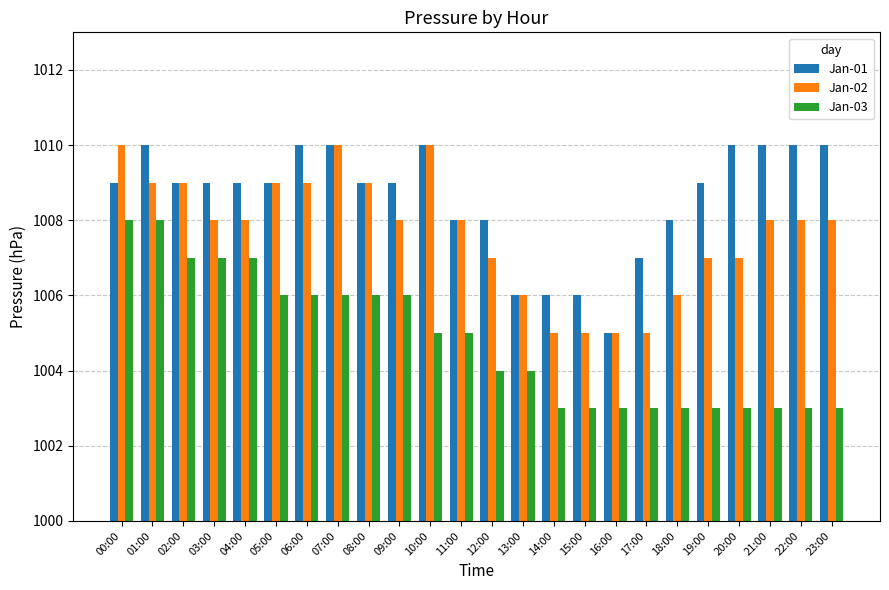

Does the chart contain any negative values?

No